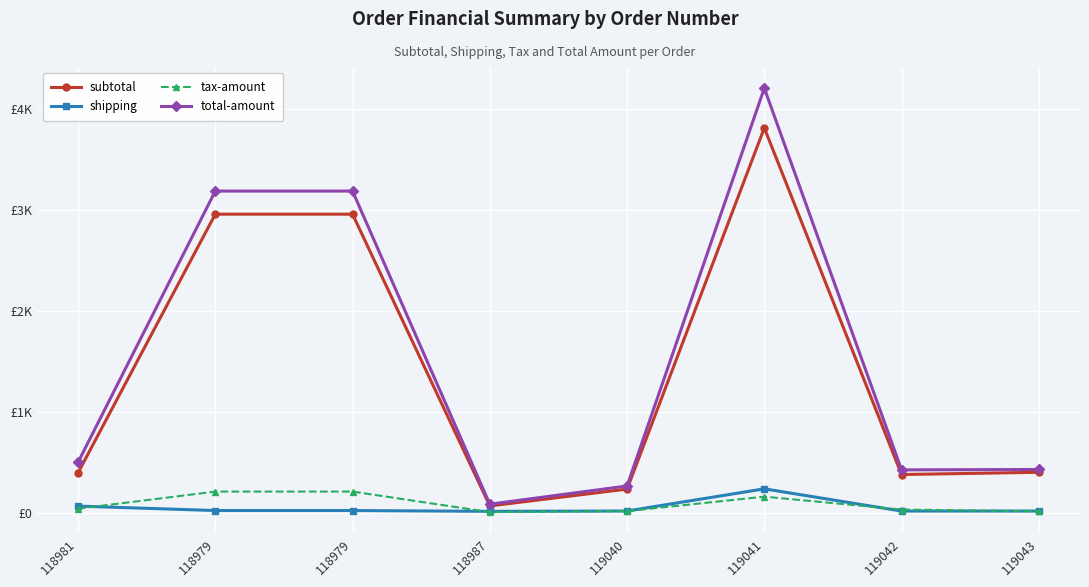

What is the label of the 6th point from the left?

119041